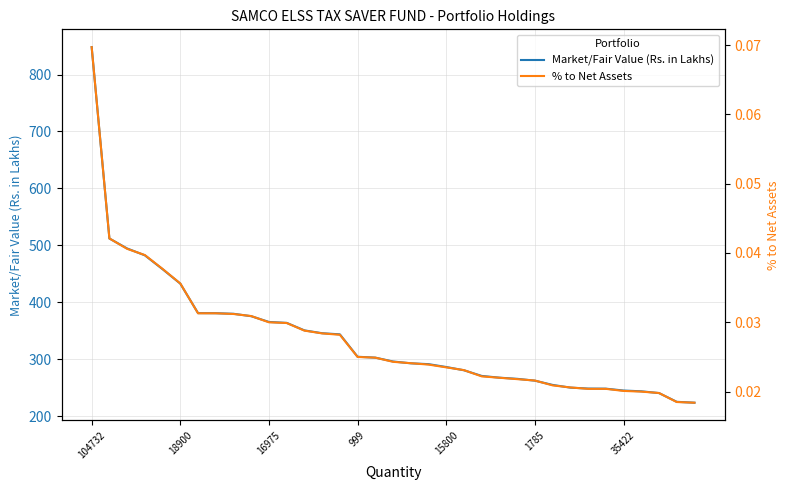

At which category does the chart reach its minimum across all series?

34